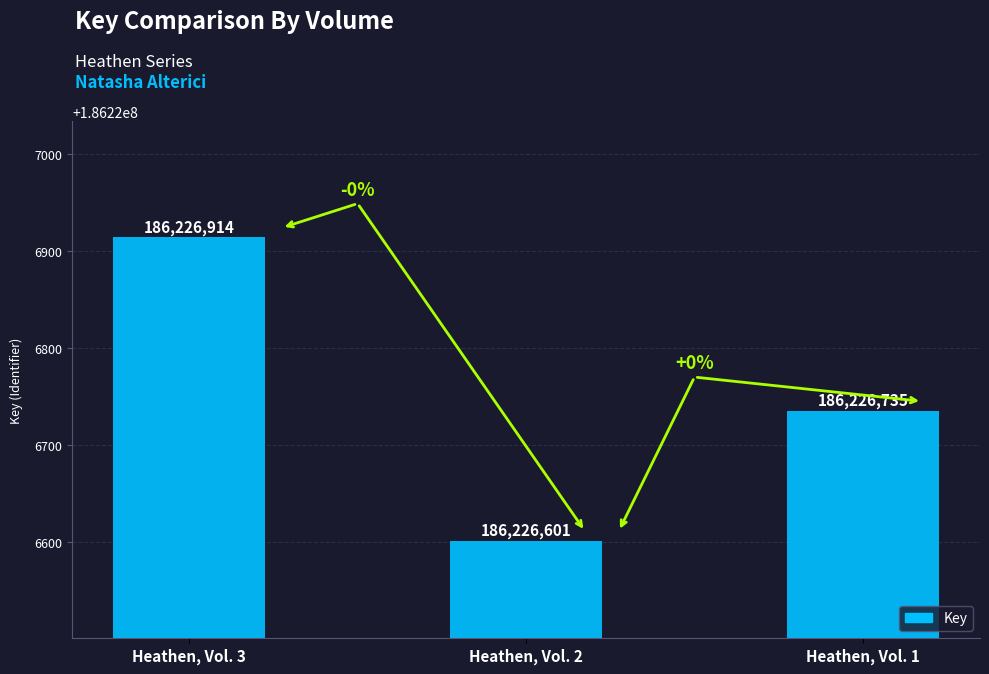

What is the value of the 1st bar from the left?

186226914